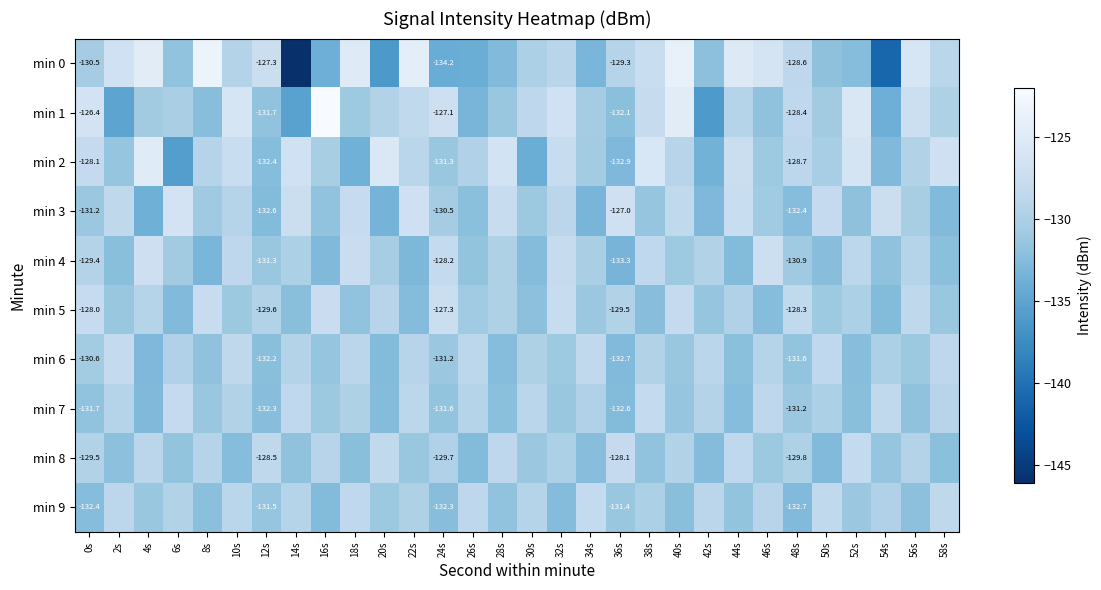

What is the total value across all series at 8s?

-1301.3